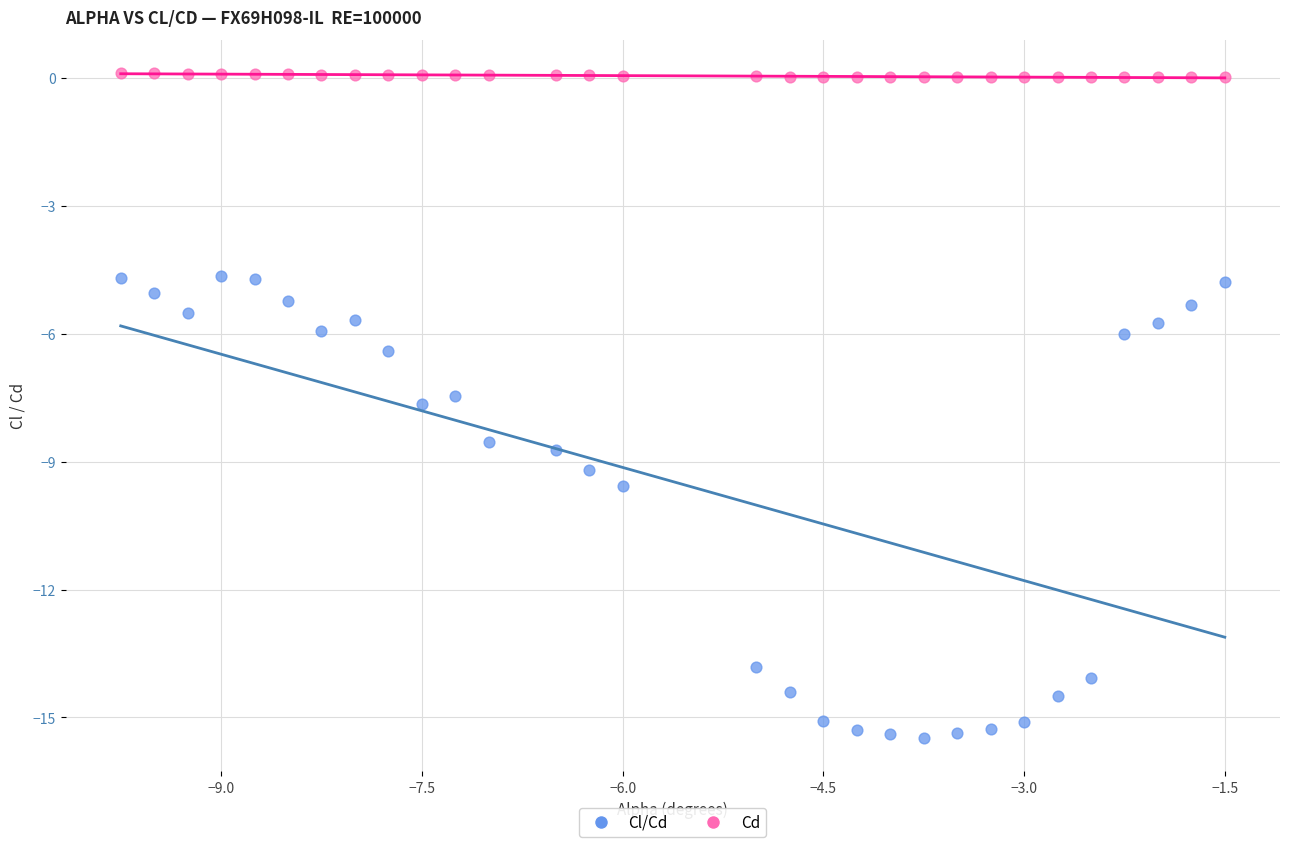

In the Cl/Cd series, what Y value is closest to -10?

-9.6